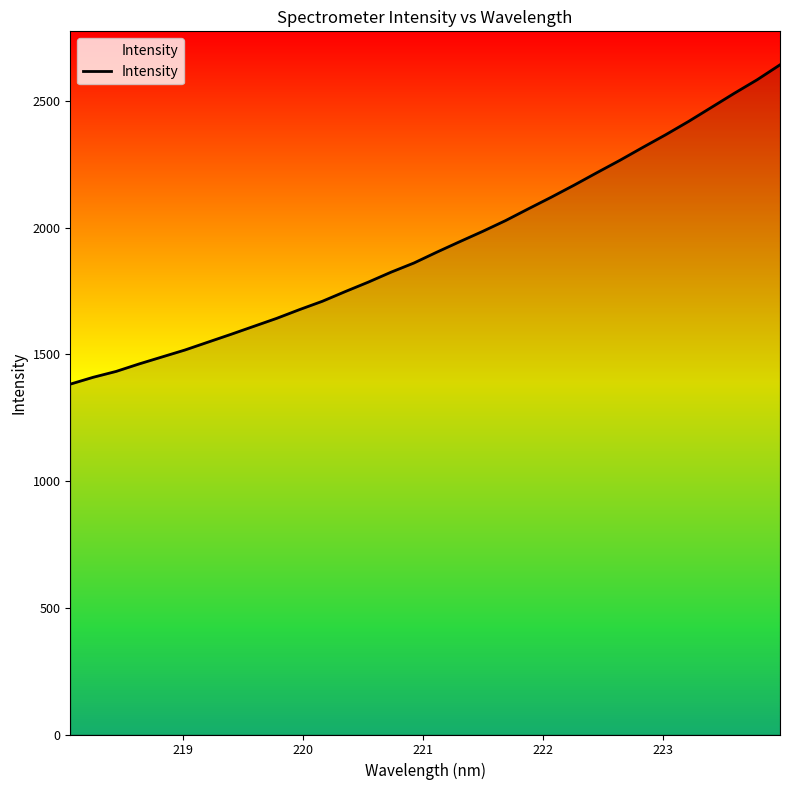

What is the difference between the maximum and minimum values?

1260.3